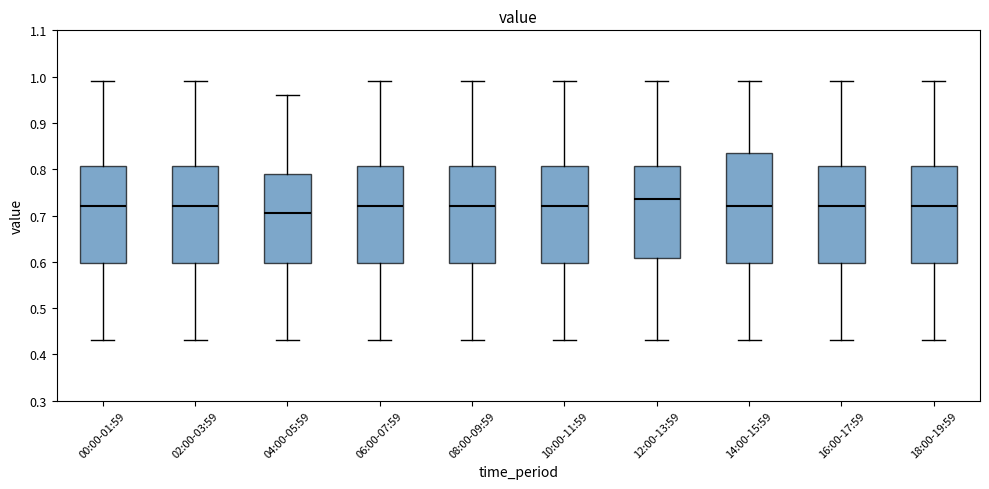

Reading left to right, transcribe this box plot: for each box, give where its median line is, the range the box spans, and where its two whiskers end, as read against the y-axis. The values are not printed on the chart, so give them approximately, as read against the axis.

00:00-01:59: median 0.72, box 0.60 to 0.81, whiskers 0.43 to 0.99
02:00-03:59: median 0.72, box 0.60 to 0.81, whiskers 0.43 to 0.99
04:00-05:59: median 0.71, box 0.60 to 0.79, whiskers 0.43 to 0.96
06:00-07:59: median 0.72, box 0.60 to 0.81, whiskers 0.43 to 0.99
08:00-09:59: median 0.72, box 0.60 to 0.81, whiskers 0.43 to 0.99
10:00-11:59: median 0.72, box 0.60 to 0.81, whiskers 0.43 to 0.99
12:00-13:59: median 0.74, box 0.61 to 0.81, whiskers 0.43 to 0.99
14:00-15:59: median 0.72, box 0.60 to 0.84, whiskers 0.43 to 0.99
16:00-17:59: median 0.72, box 0.60 to 0.81, whiskers 0.43 to 0.99
18:00-19:59: median 0.72, box 0.60 to 0.81, whiskers 0.43 to 0.99